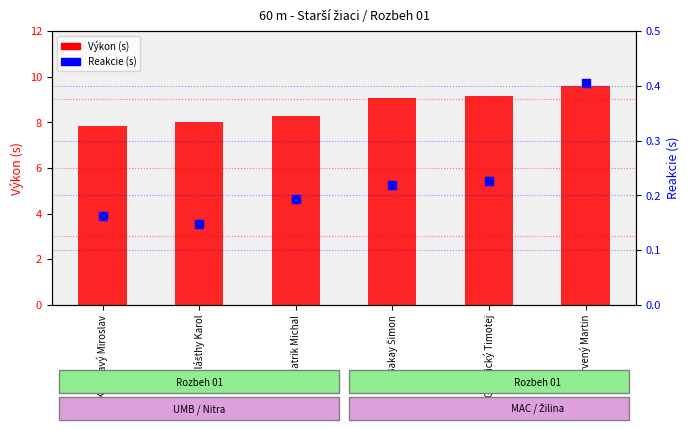

What are all the series names shown in the legend?

Výkon (s), Reakcie (s)